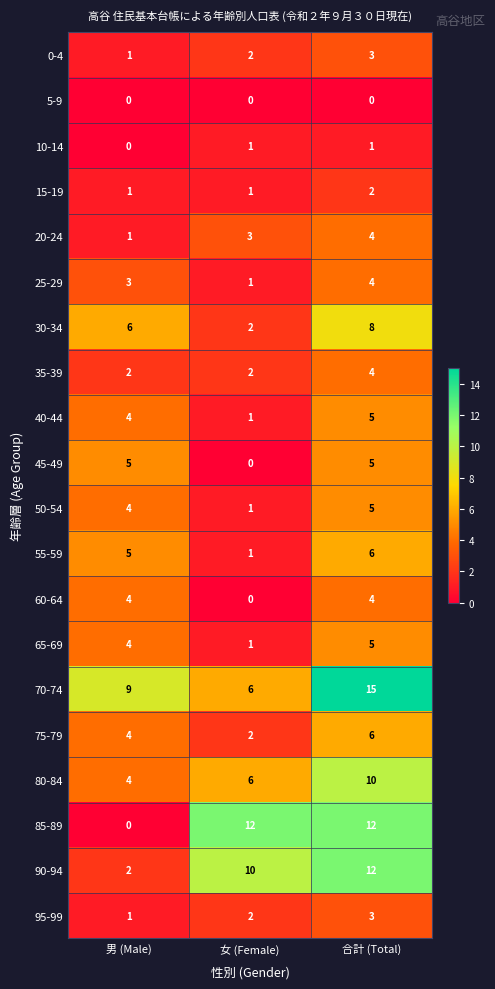

Where is 0-4 nearest to the value 2?

女 (Female)